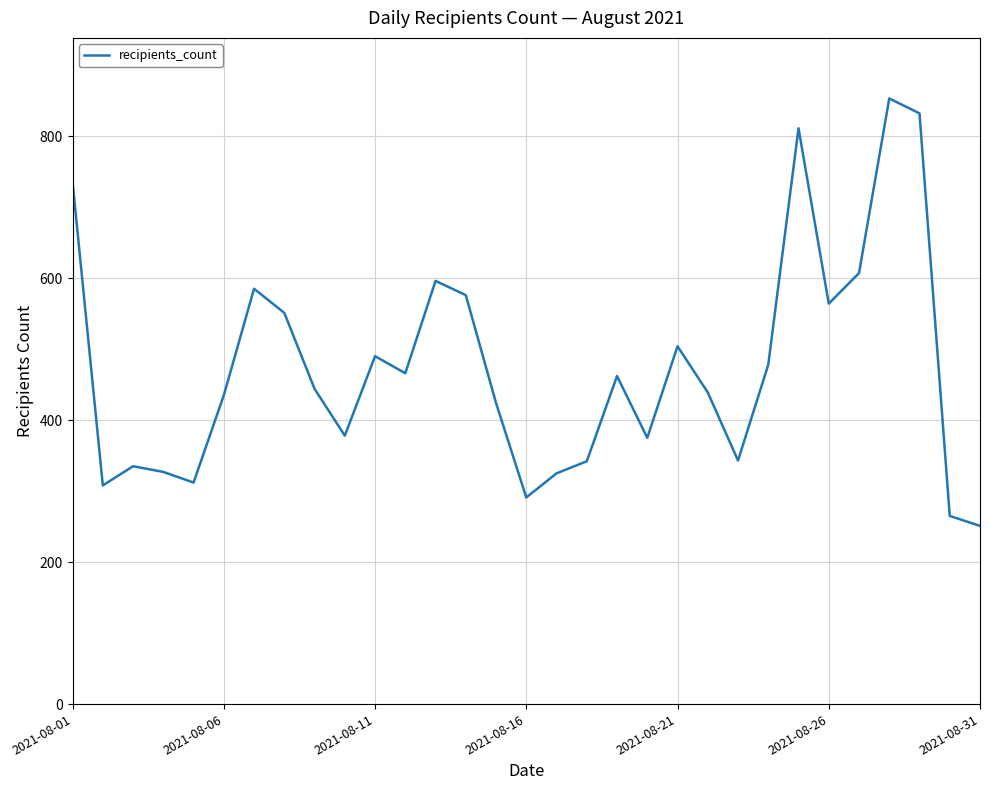

What is the difference between the maximum and minimum values?

602